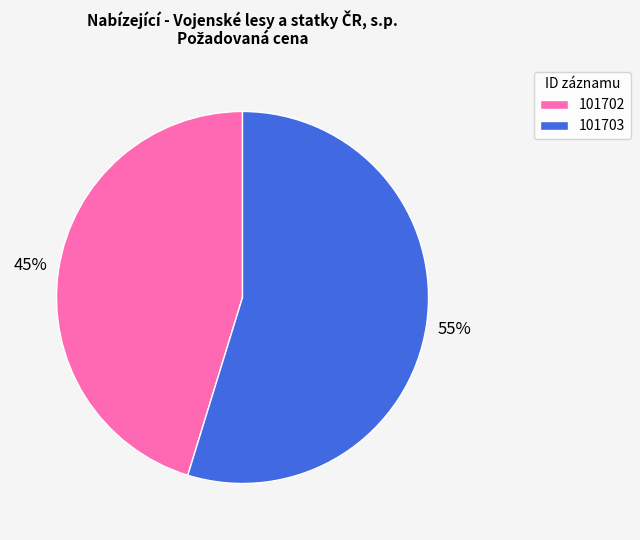

Is it true that 101702 is 45% of the pie?

True